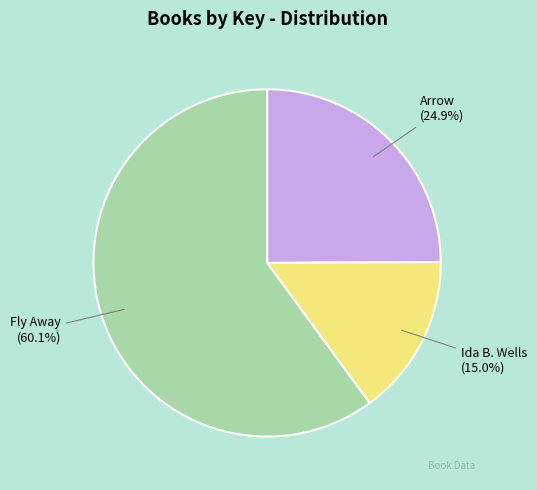

What is the ratio of the value at Fly Away to the value at Ida B. Wells?

4.0